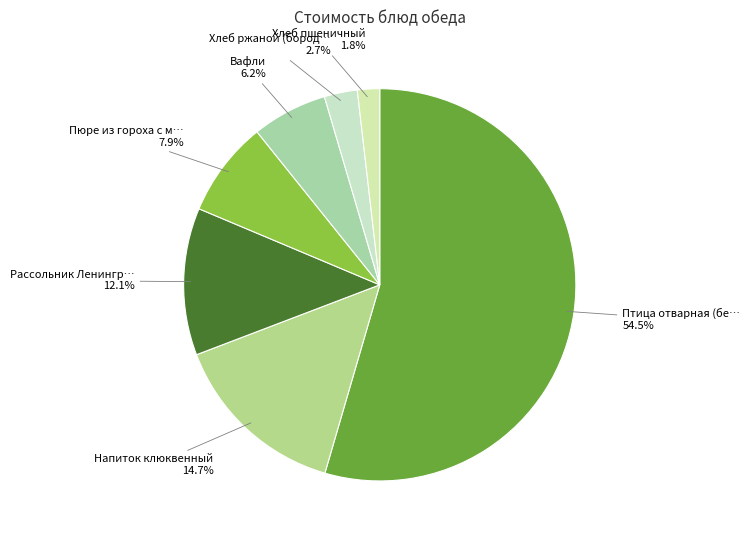

How many segments does this pie chart have?

7